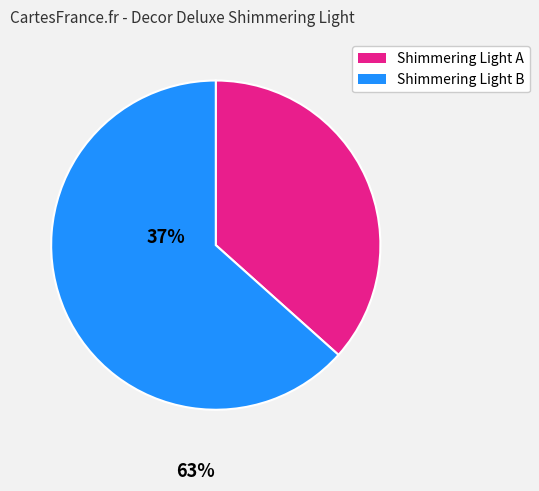

The Shimmering Light B slice represents 63% of the pie. True or false?

True